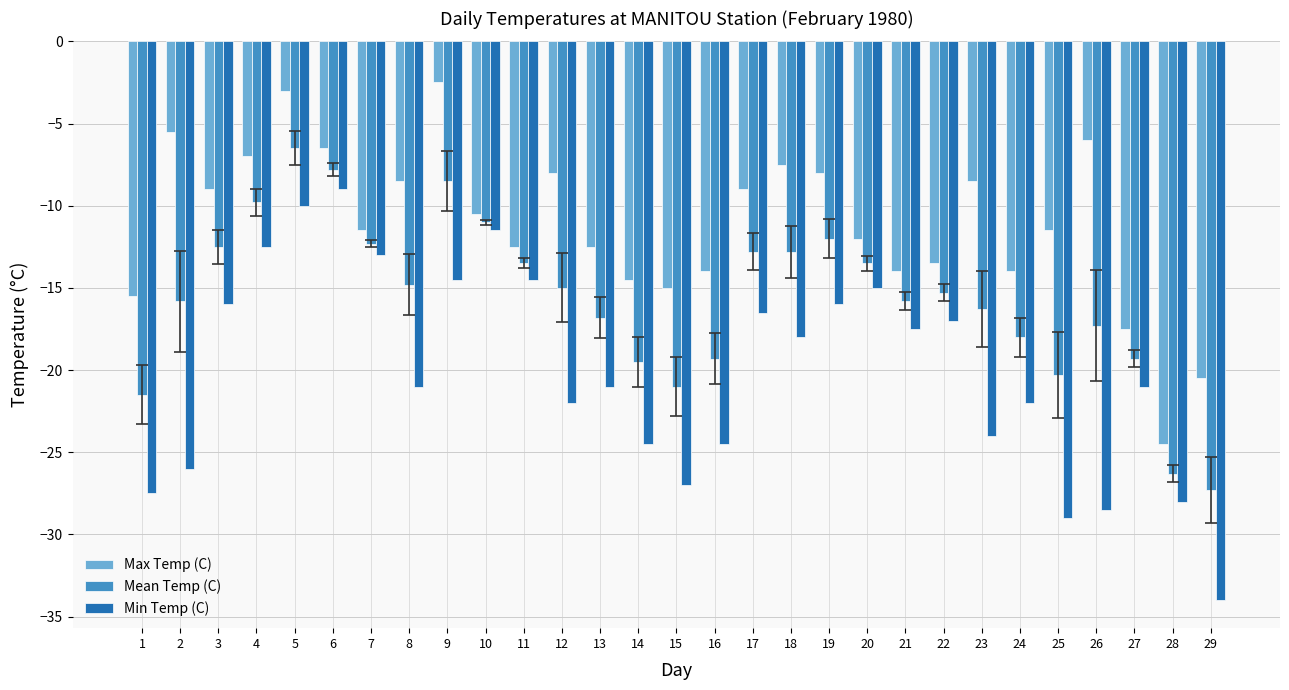

What is the difference between the second highest and second lowest values in the Max Temp (C) series?

17.5